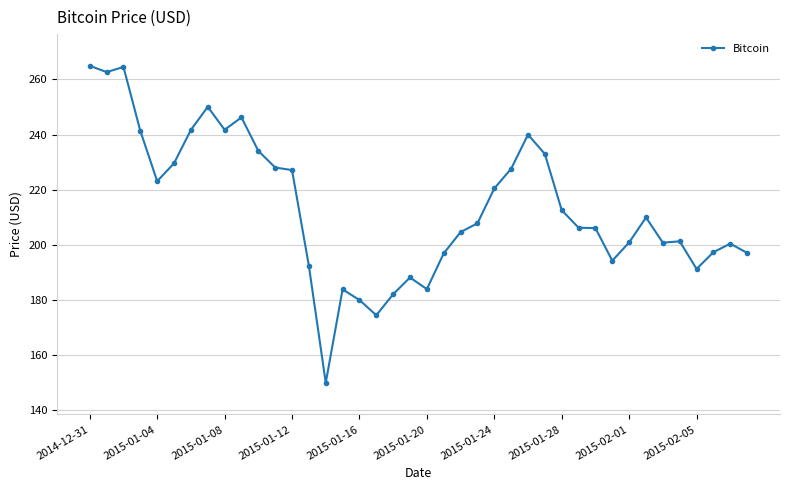

True or false: the data has more than 0 interior local peaks.

True